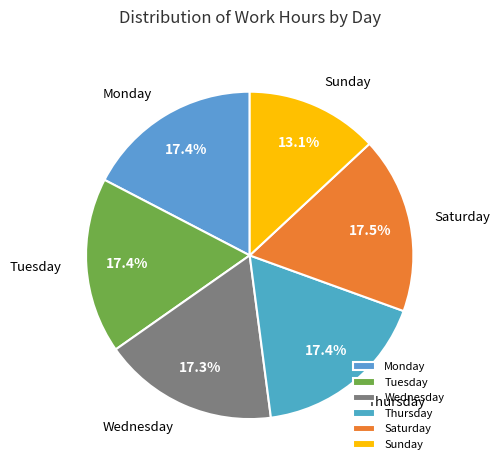

What is the smallest slice in the pie chart?

Sunday